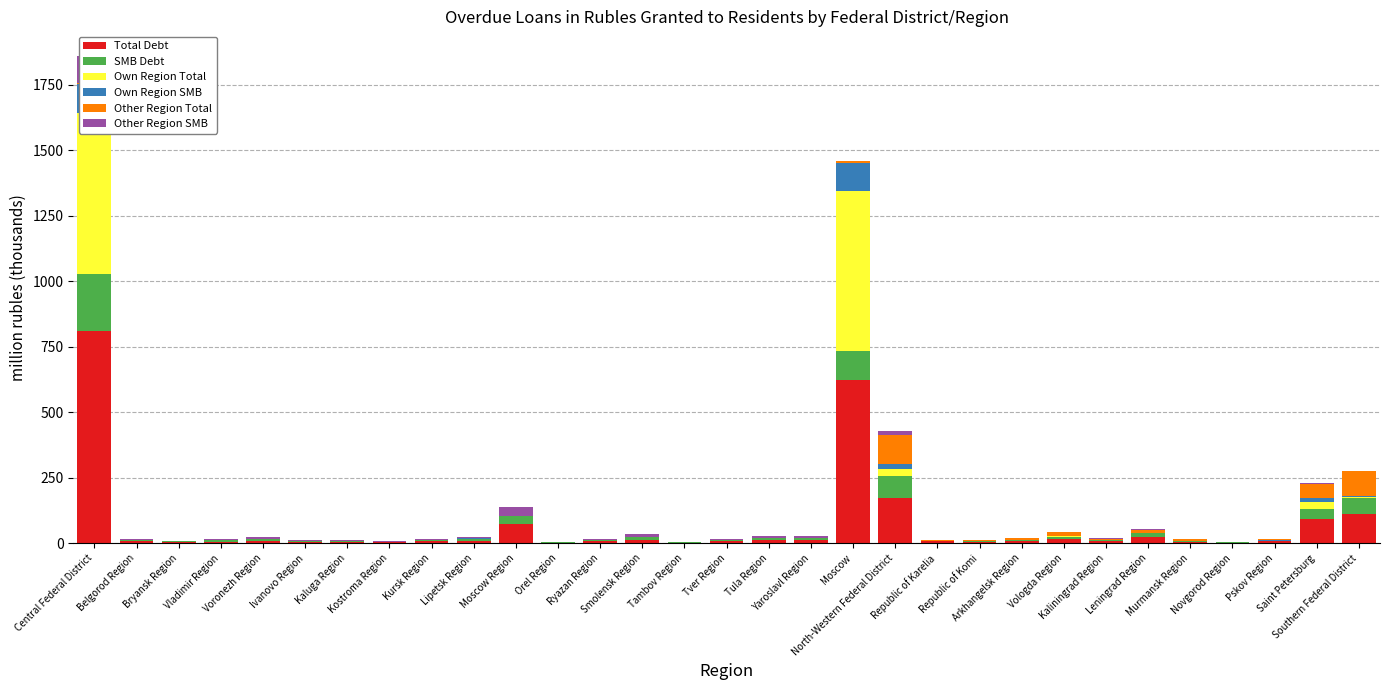

Which series has the largest range (max minus min)?

Total Debt